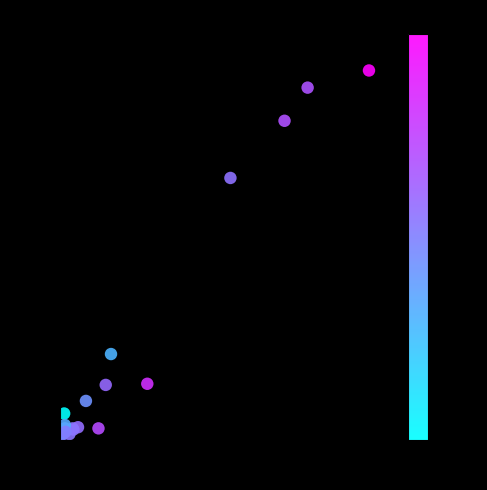

What Y value in the scatter plot is closest to 159?

224